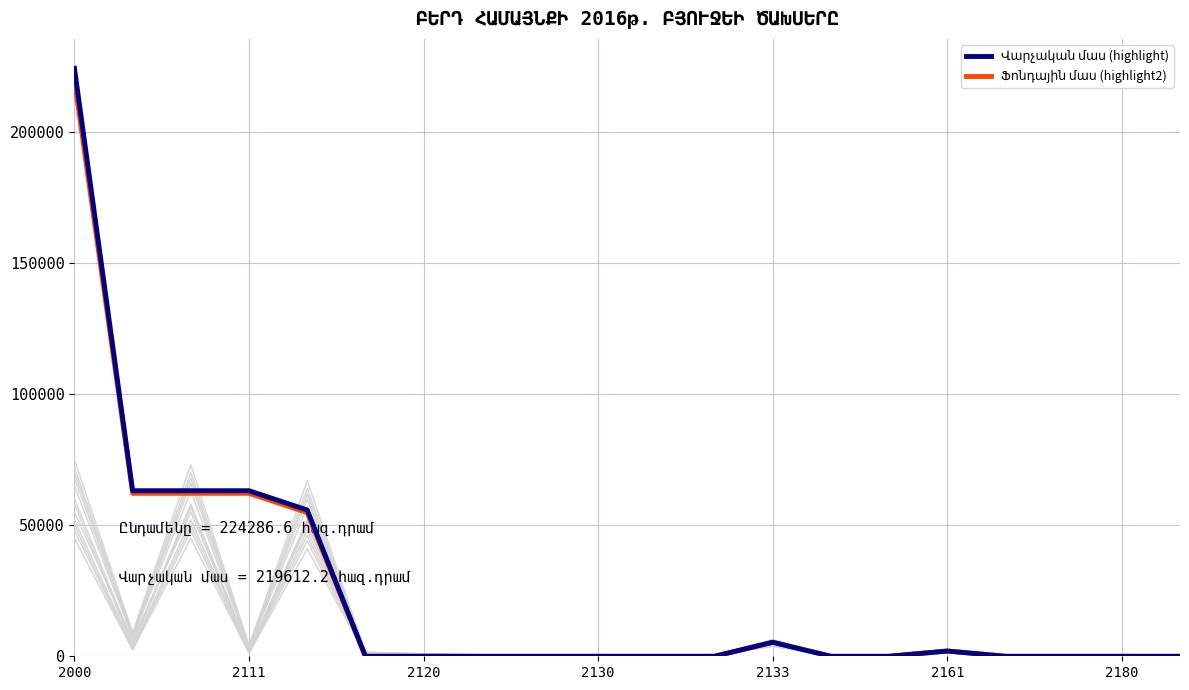

True or false: Վարչական մաս (highlight) and Ֆոնդային մաս (highlight2) intersect in this chart.

False